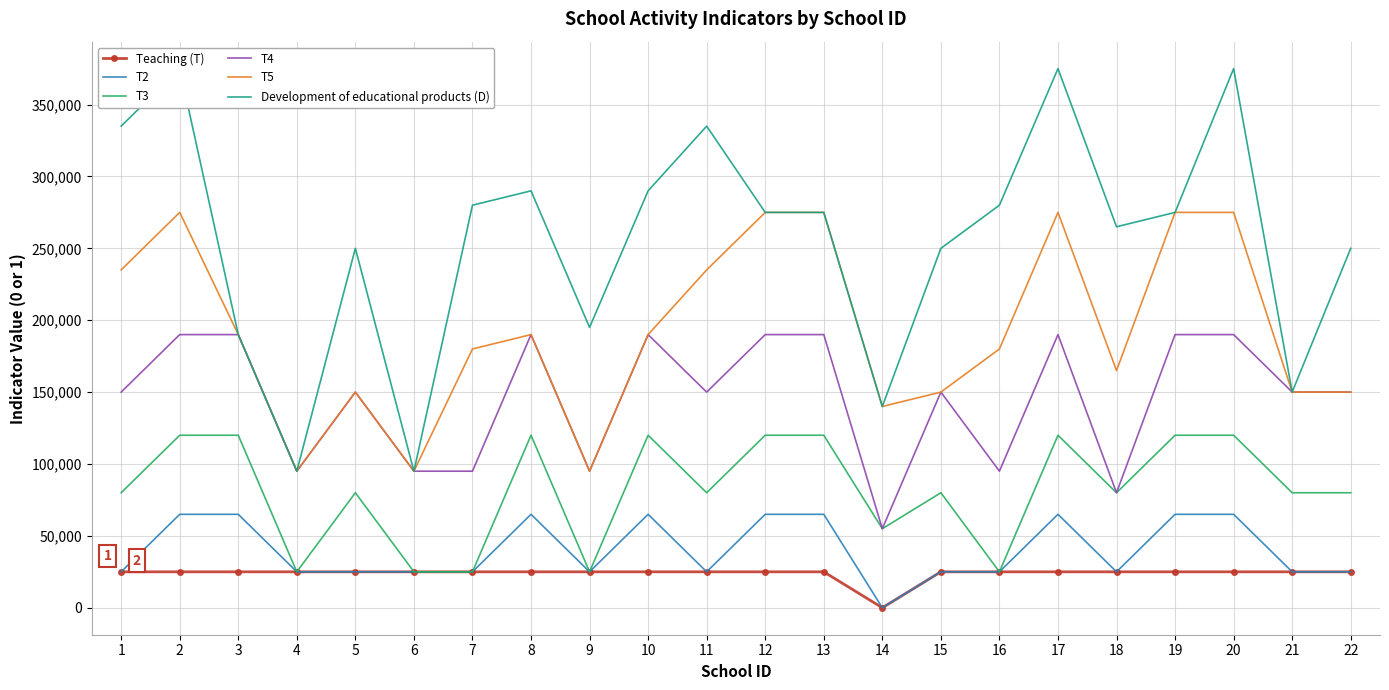

What is the value of the T4 point at the 19th from the left?

190000